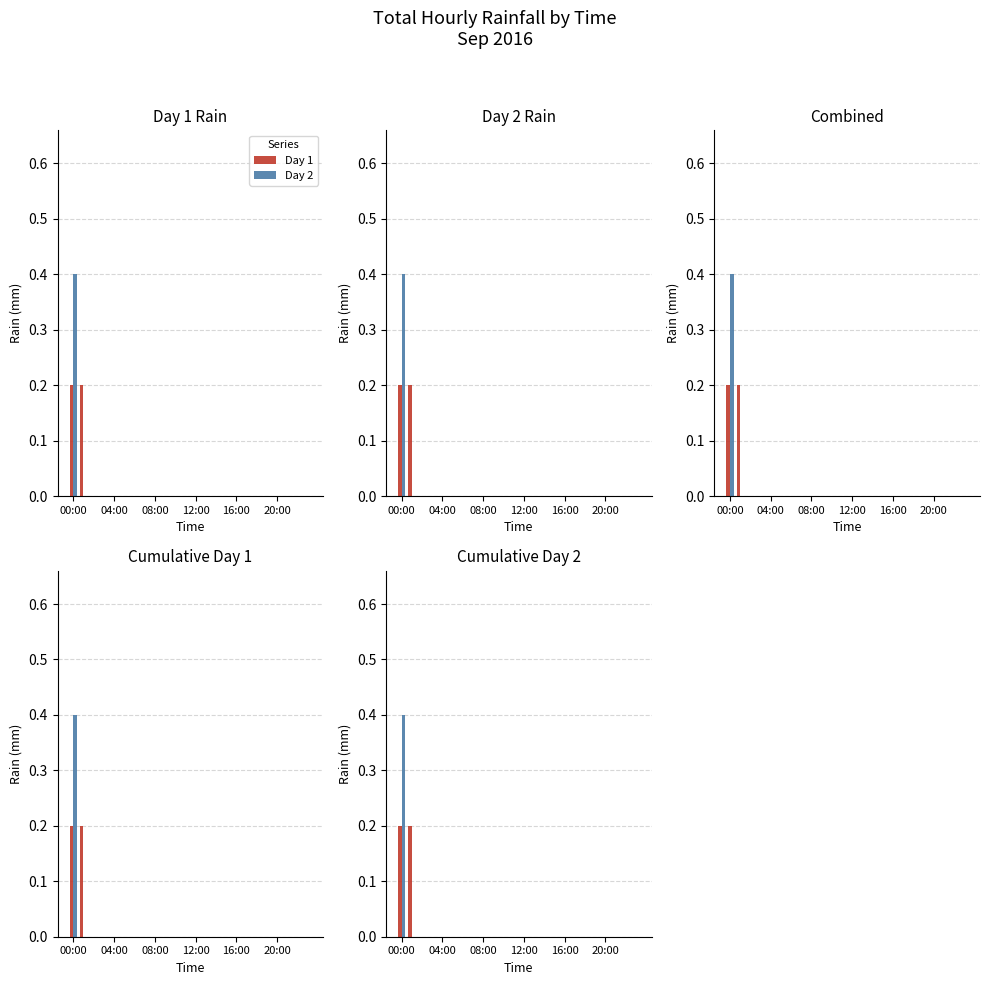

How many groups of bars are there?

24